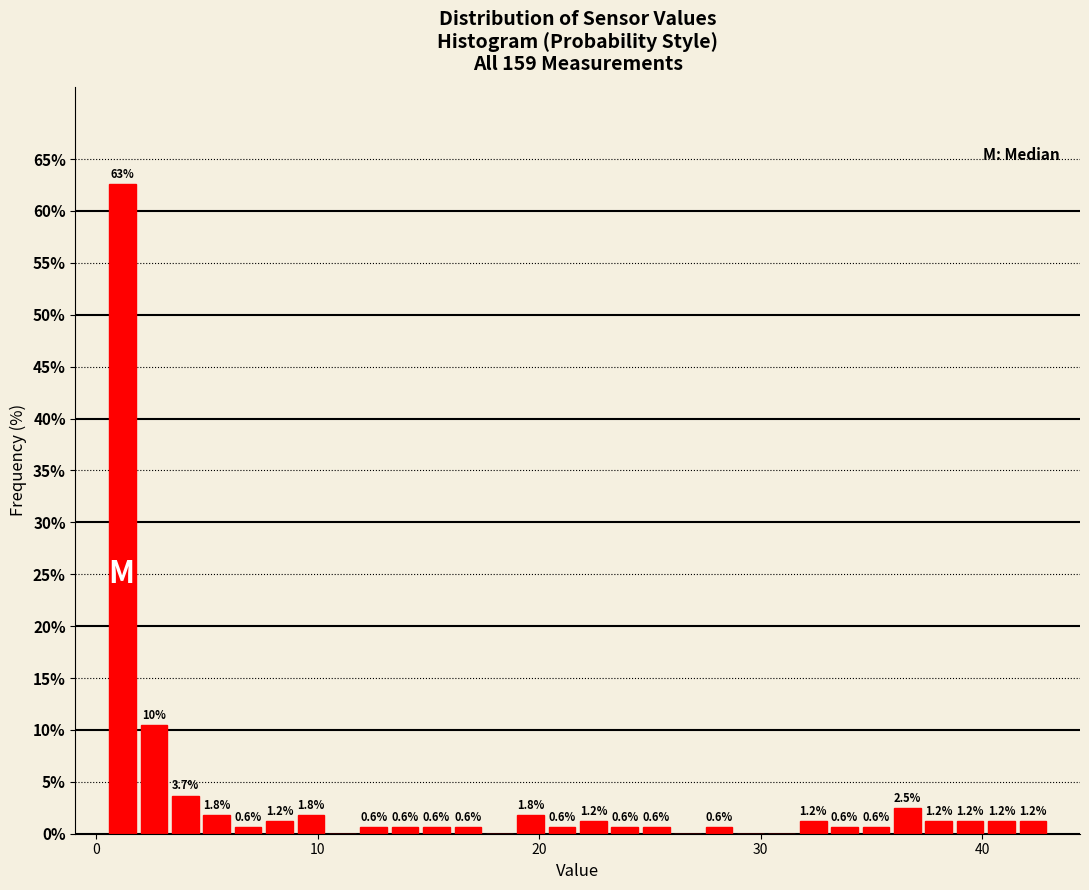

Read against the x-axis, roughly where is the centre of the tallest bar?

1